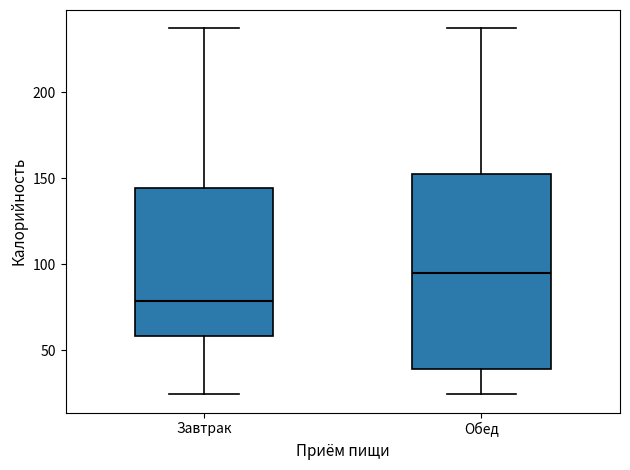

Reading left to right, read every box against the y-axis: the position of its median line, the range the box covers, and the ends of its whiskers. The values are not printed on the chart, so give them approximately, as read against the axis.

Завтрак: median 80, box 60 to 145, whiskers 25 to 235
Обед: median 95, box 40 to 155, whiskers 25 to 235